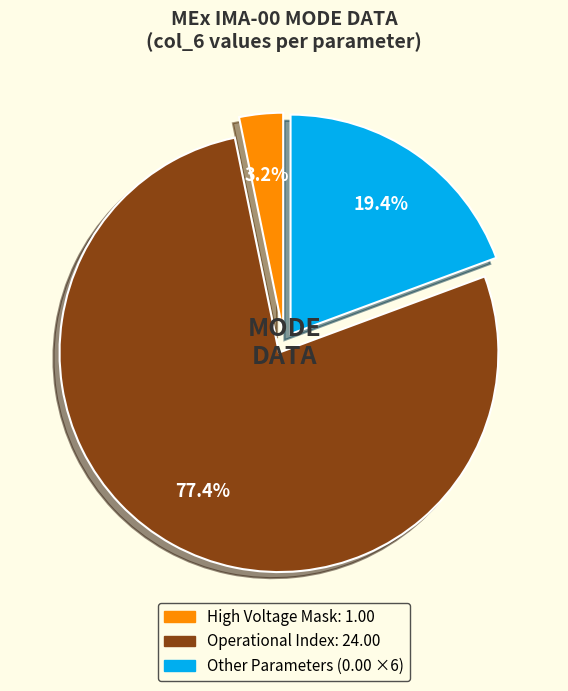

Does any single category account for the majority?

Yes